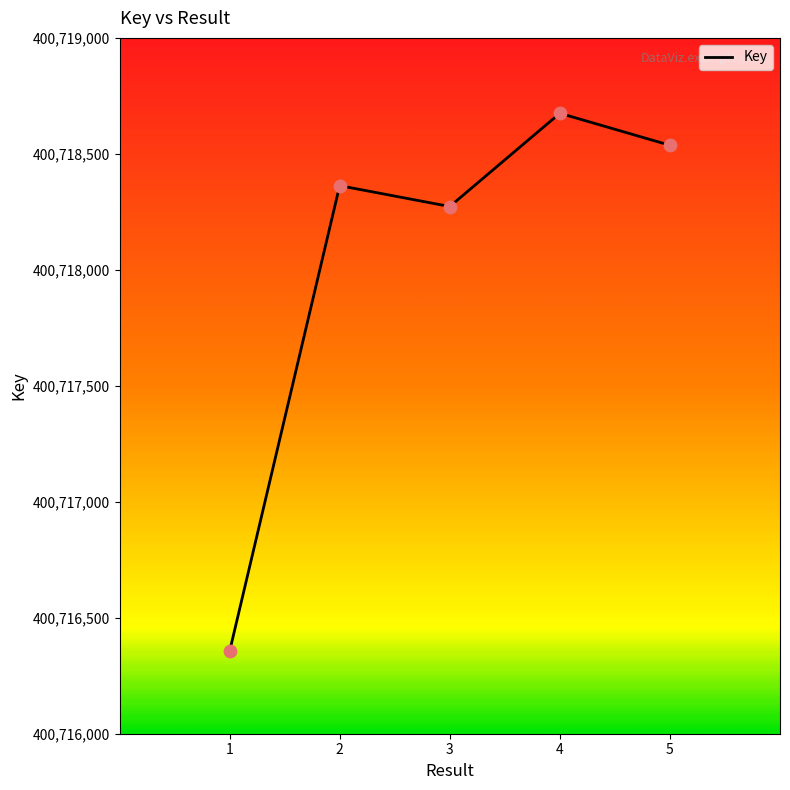

Between 2 and 3, which is larger?

2